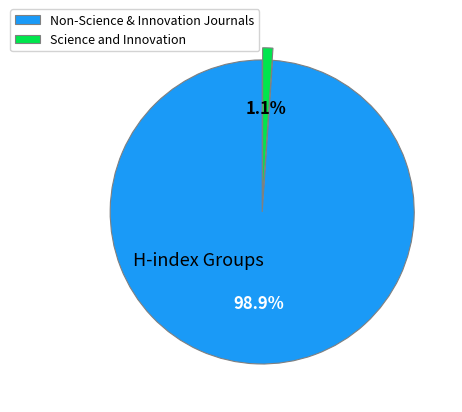

How many segments does this pie chart have?

2